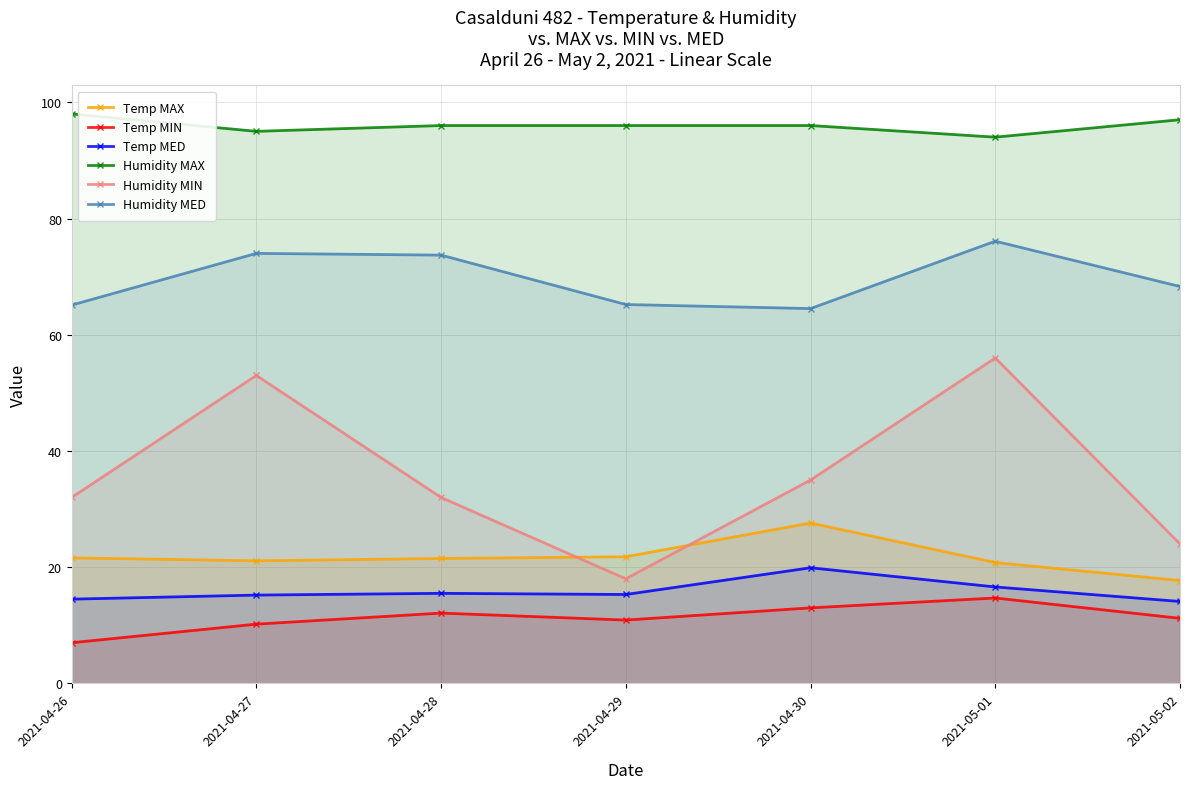

What is the sum of the Humidity MED values at 2021-04-28 and 2021-04-29?

138.9